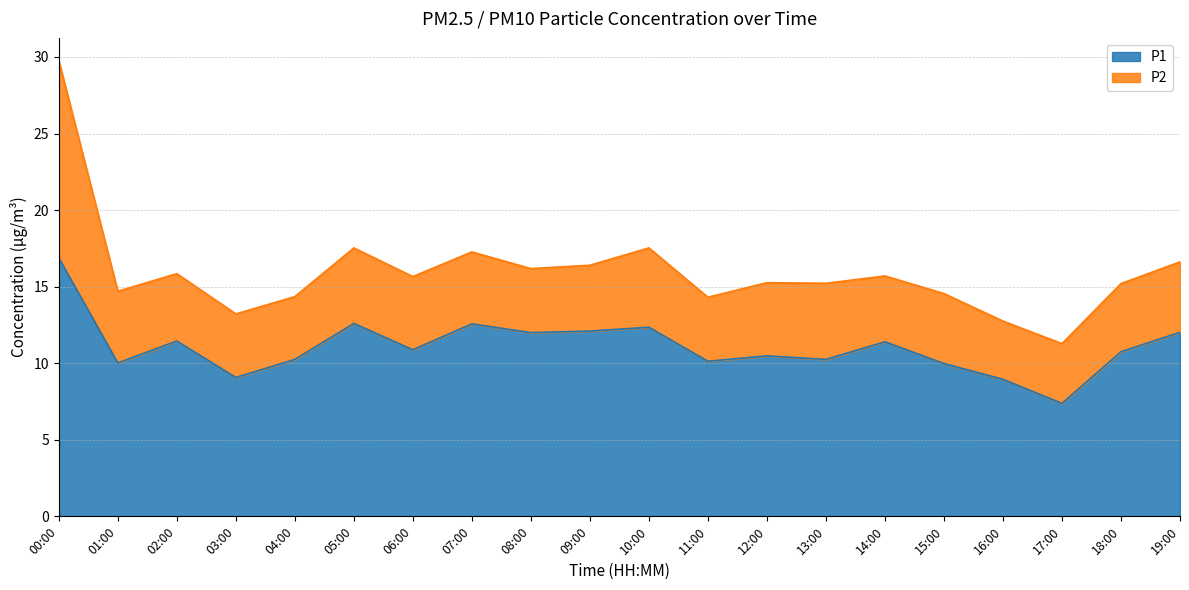

Read the value at 05:00.

12.6